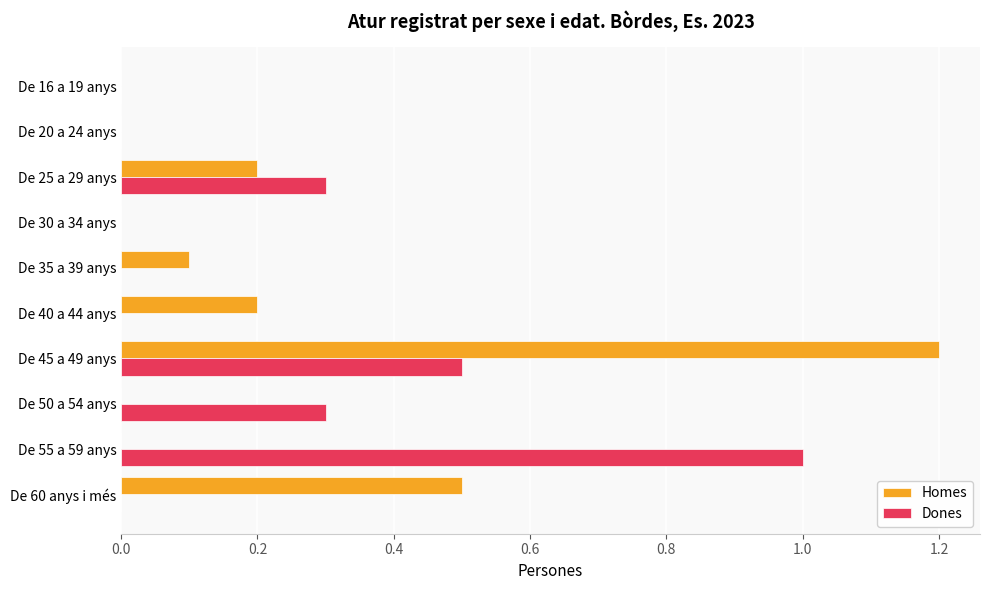

Is it true that Dones equals 0.0 at De 40 a 44 anys?

True